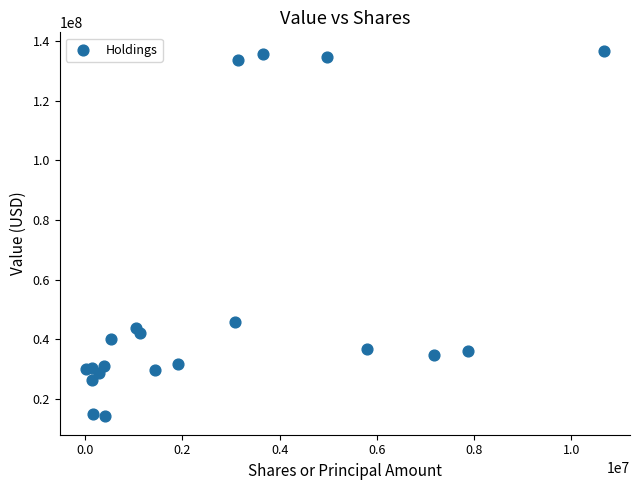

What is the range of Y values (max minus min)?

122553209